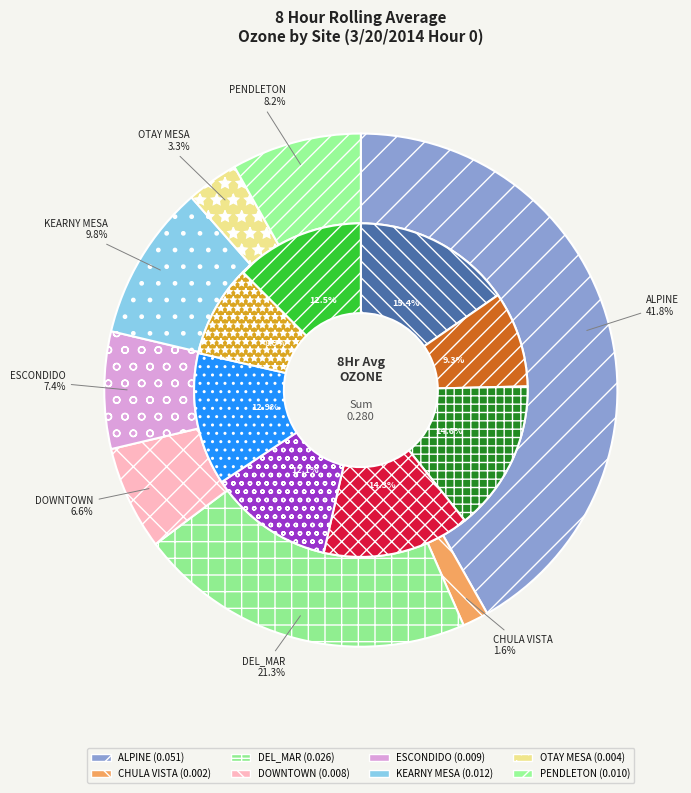

To the nearest percent, what is the difference between the PENDLETON and DOWNTOWN slice percentages?

2%